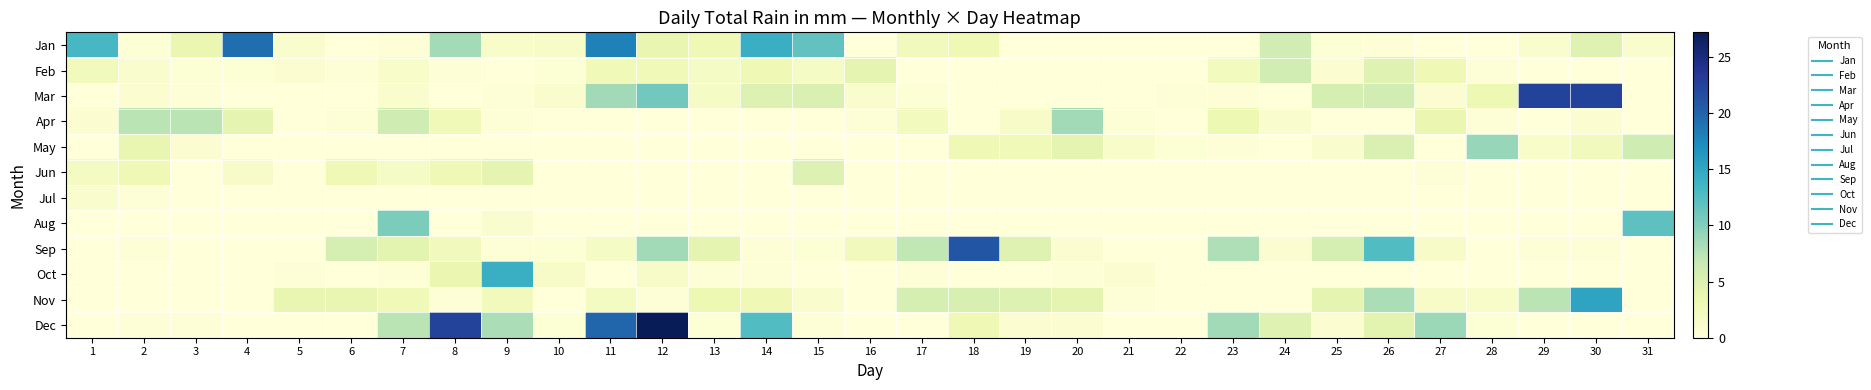

At how many categories does at least one series exceed 22?

4